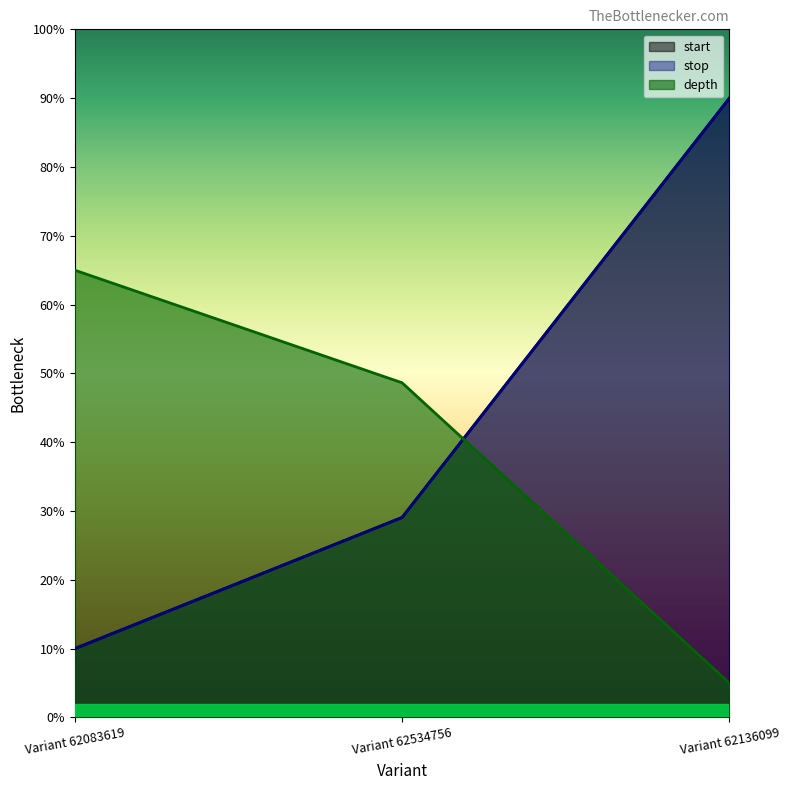

How many lines are shown in the chart?

3